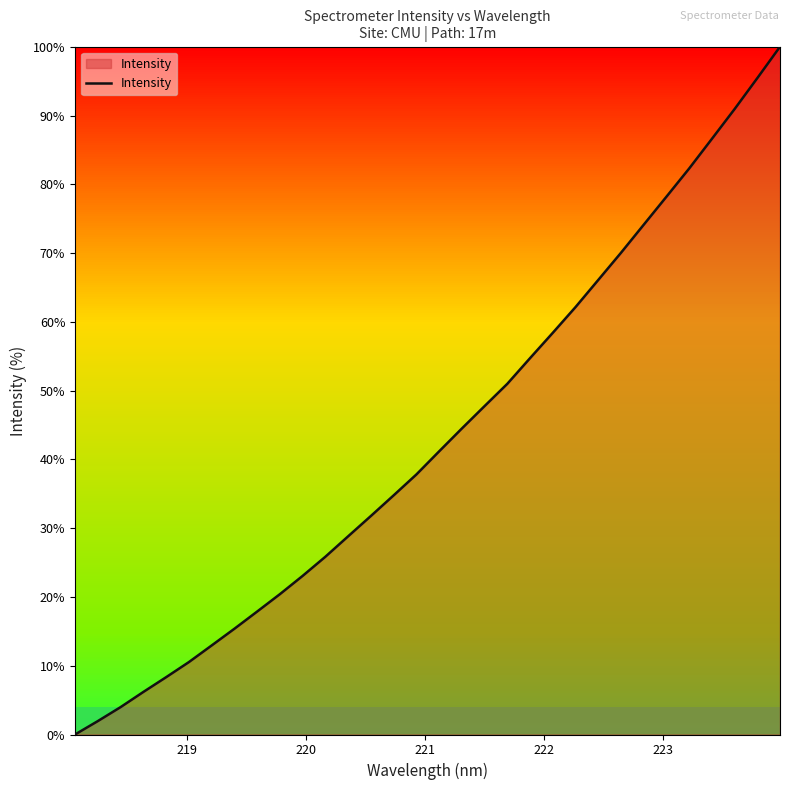

Reading left to right, what are all the values shown in this chart?

0.0	1.9	4.0	6.2	8.3	10.5	12.9	15.4	17.9	20.4	23.1	25.8	28.8	31.8	34.8	37.8	41.2	44.5	47.8	51.0	54.7	58.4	62.1	66.1	70.0	74.1	78.2	82.3	86.6	90.9	95.4	100.0